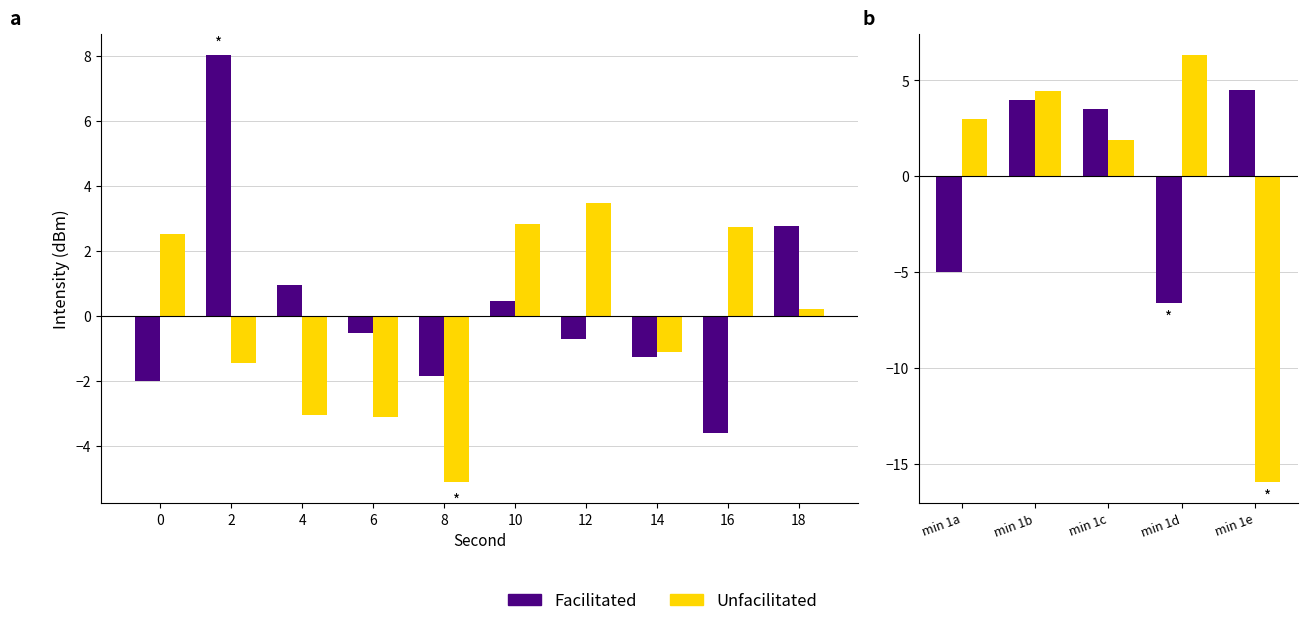

Rank the series by their maximum value, from lowest to highest.

Facilitated, Unfacilitated